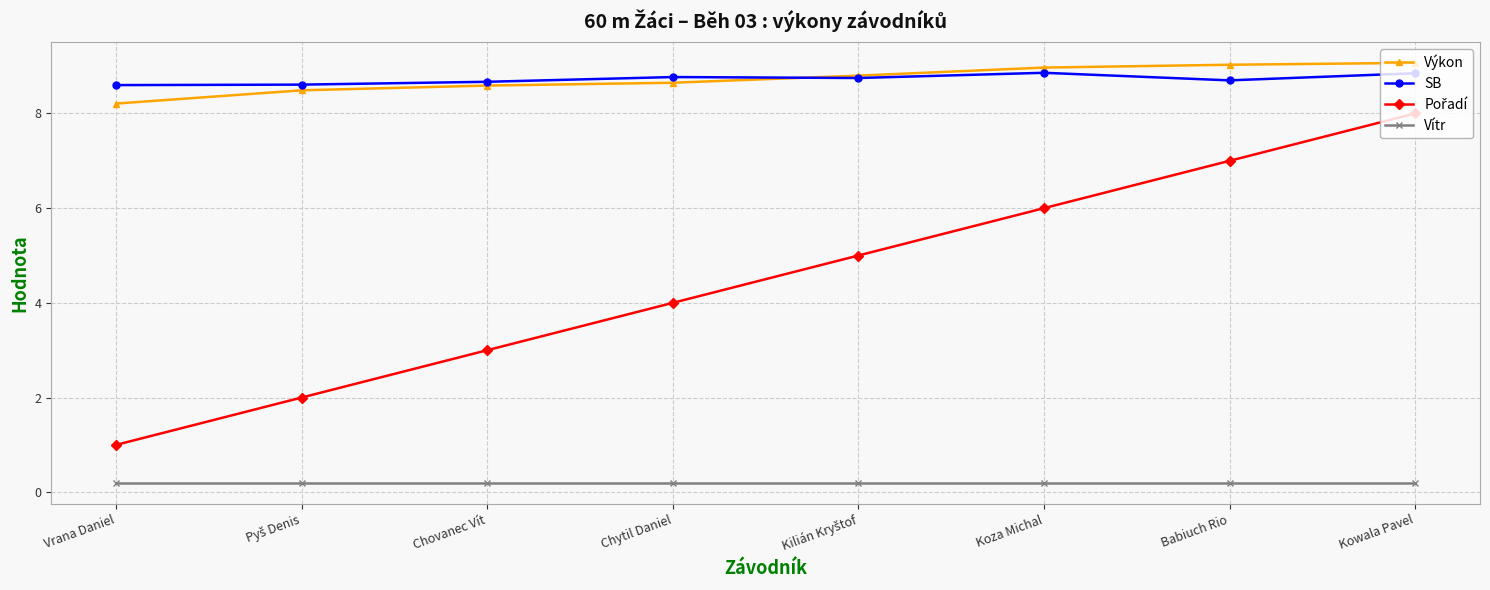

What is the maximum value for SB?

8.9